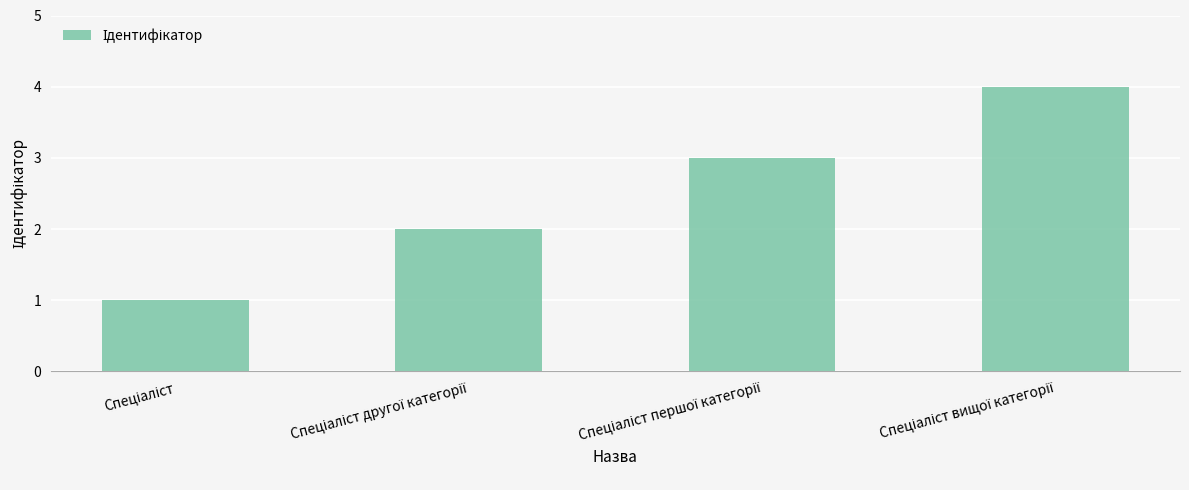

What is the value of the 3rd bar from the left?

3